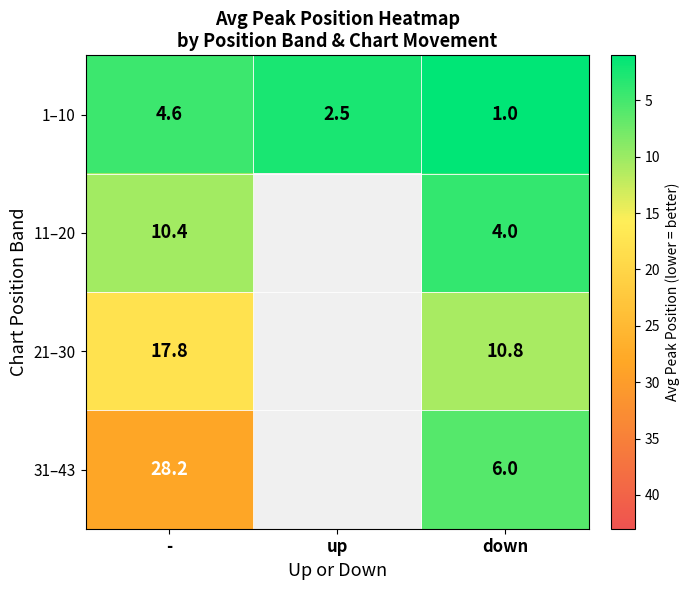

The 31–43 series shows 7.6 at -. True or false?

False